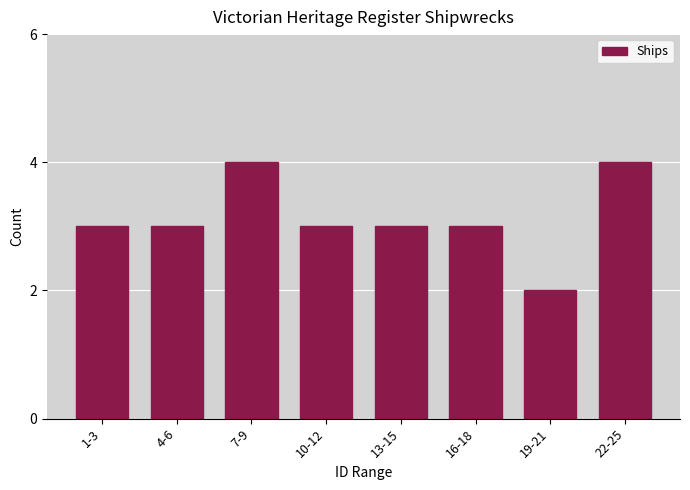

Reading right to left, list all the values displayed in this chart.

22-25=4	19-21=2	16-18=3	13-15=3	10-12=3	7-9=4	4-6=3	1-3=3